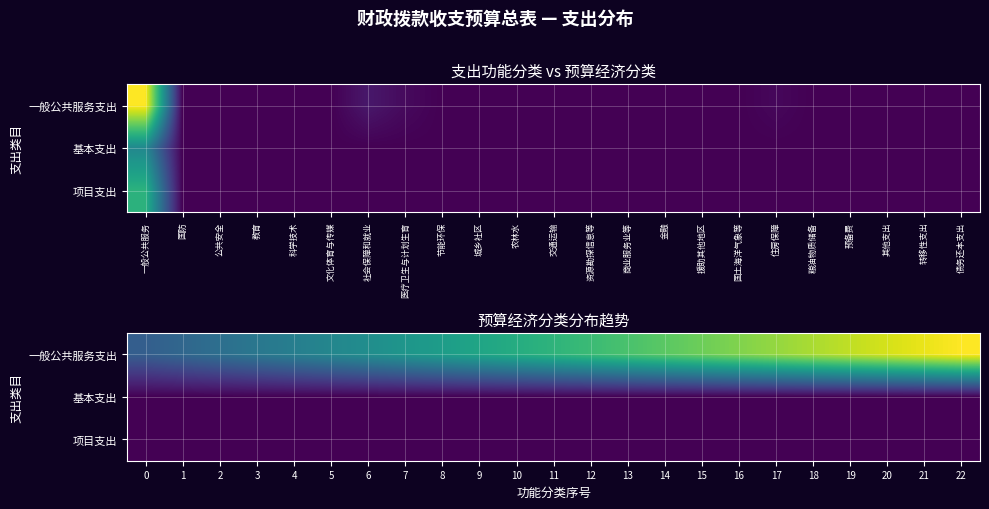

What is the greatest value displayed?

241.4